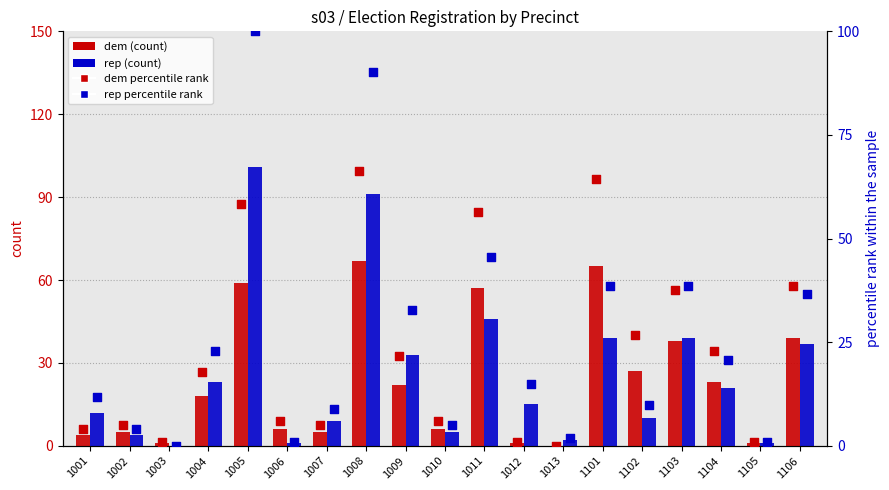

What is the total value across all series at 1103?

153.2